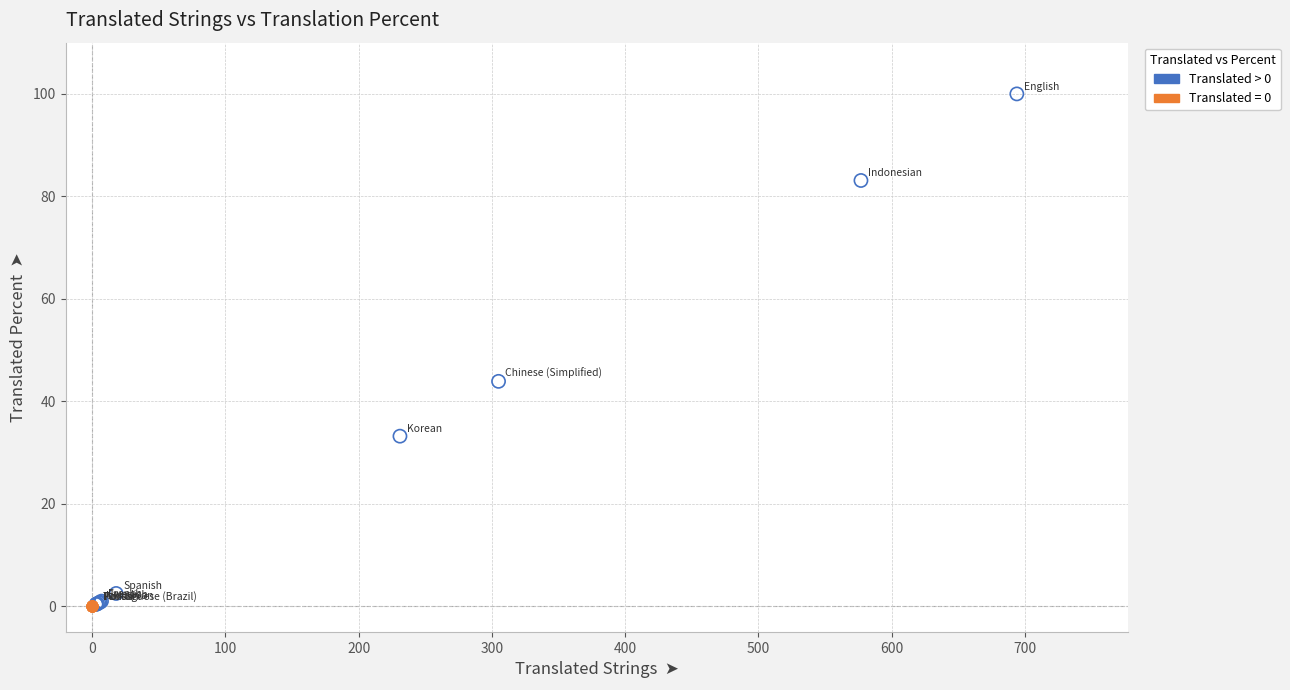

Which series contains the highest Y value?

Translated > 0